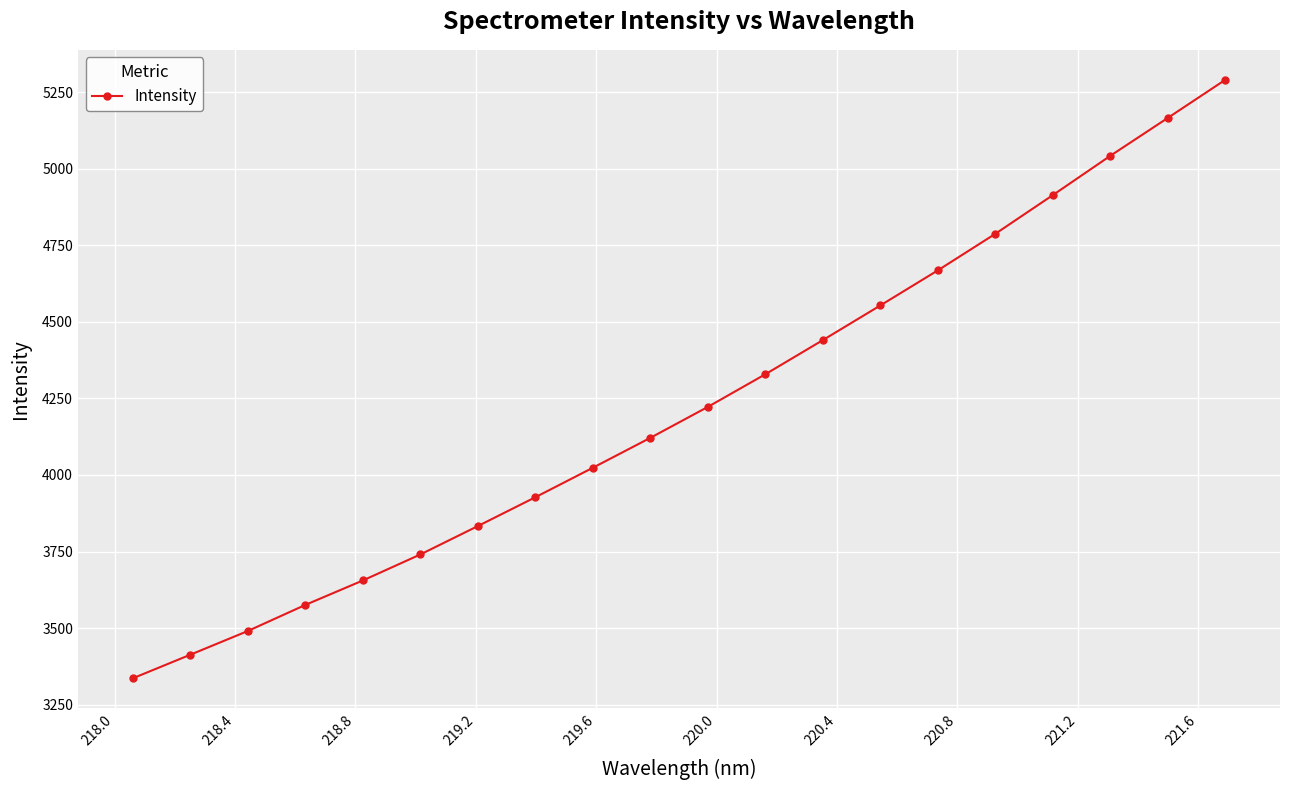

How many values are below 4222?

10